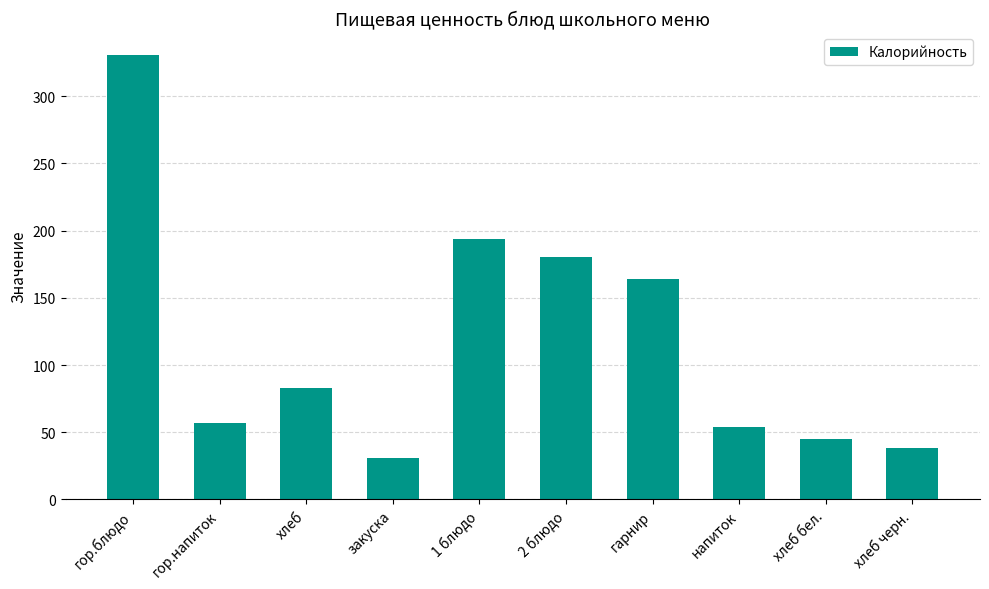

What is the label of the 8th bar from the left?

напиток